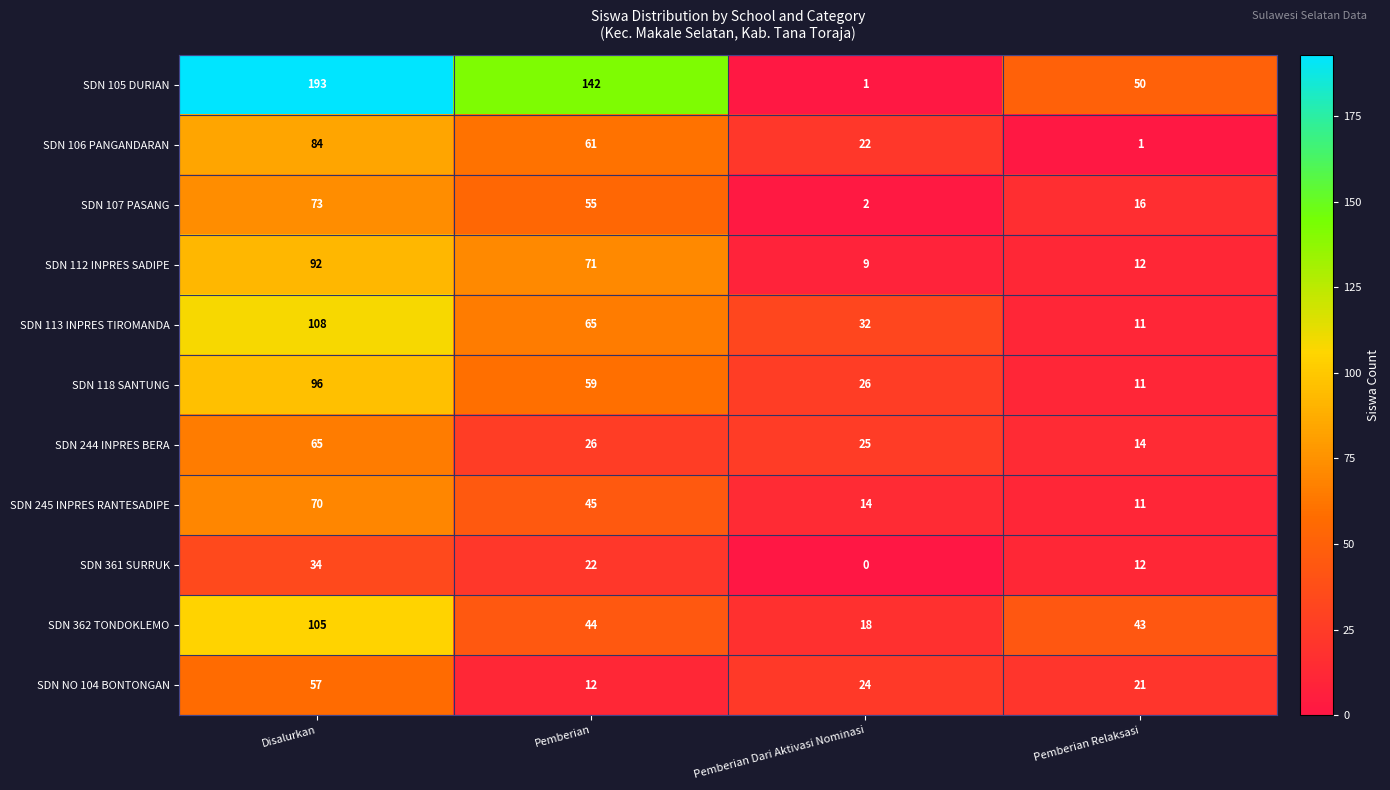

Which series changed the most between Disalurkan and Pemberian Relaksasi?

SDN 105 DURIAN